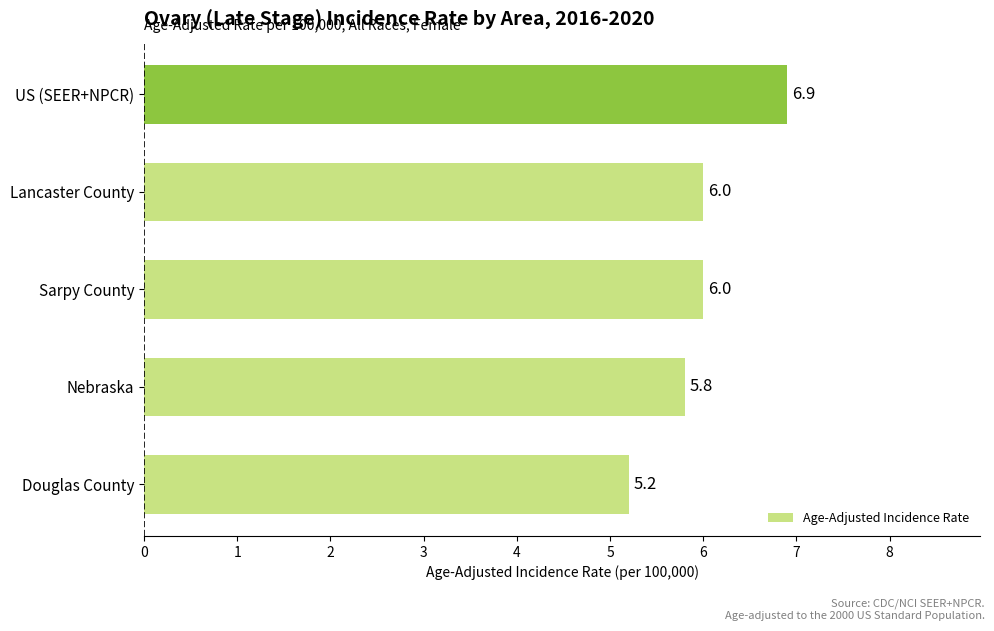

Reading top to bottom, what are all the values shown in this chart?

US (SEER+NPCR)=6.9	Lancaster County=6.0	Sarpy County=6.0	Nebraska=5.8	Douglas County=5.2